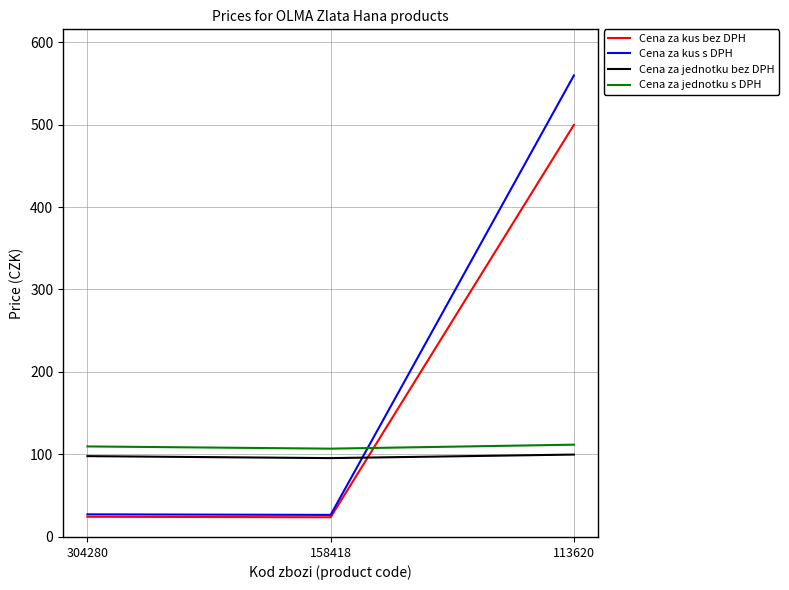

What is the total value across all series at 304280?

259.7